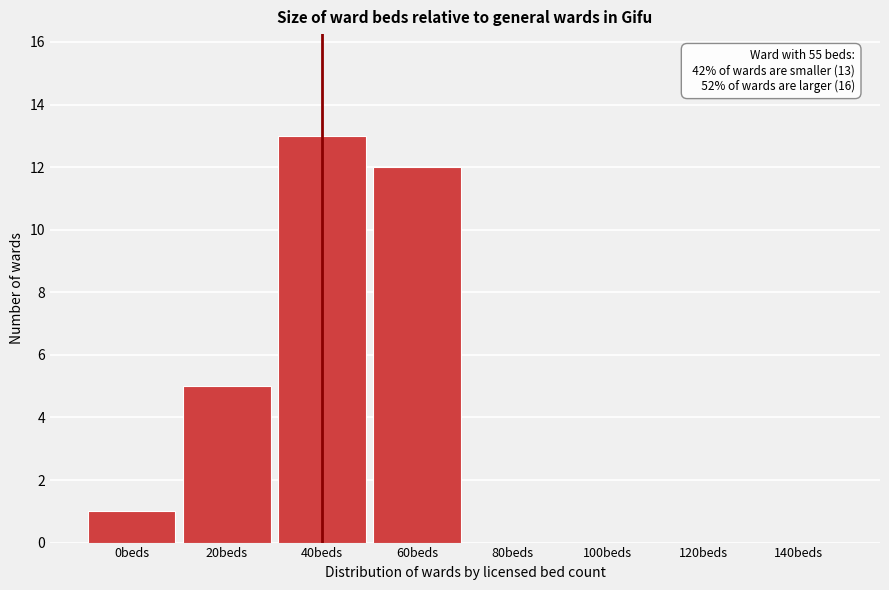

Reading left to right, what are all the values shown in this chart?

0beds=1	20beds=5	40beds=13	60beds=12	80beds=0	100beds=0	120beds=0	140beds=0